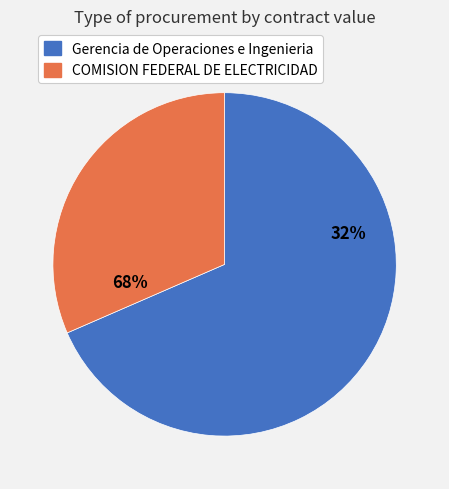

The COMISION FEDERAL DE ELECTRICIDAD slice represents 37% of the pie. True or false?

False